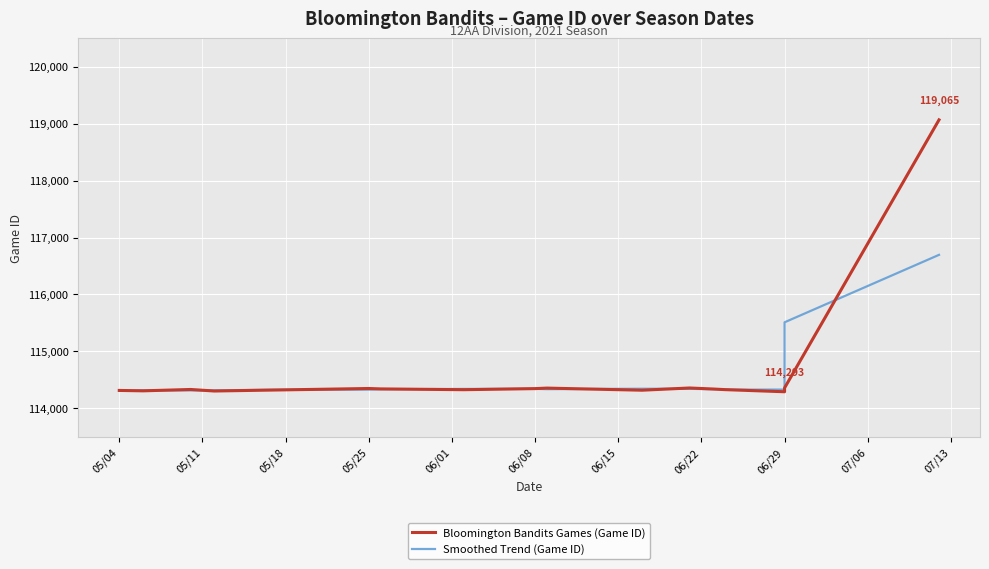

Rank the series by their average value, from lowest to highest.

Smoothed Trend (Game ID), Bloomington Bandits Games (Game ID)